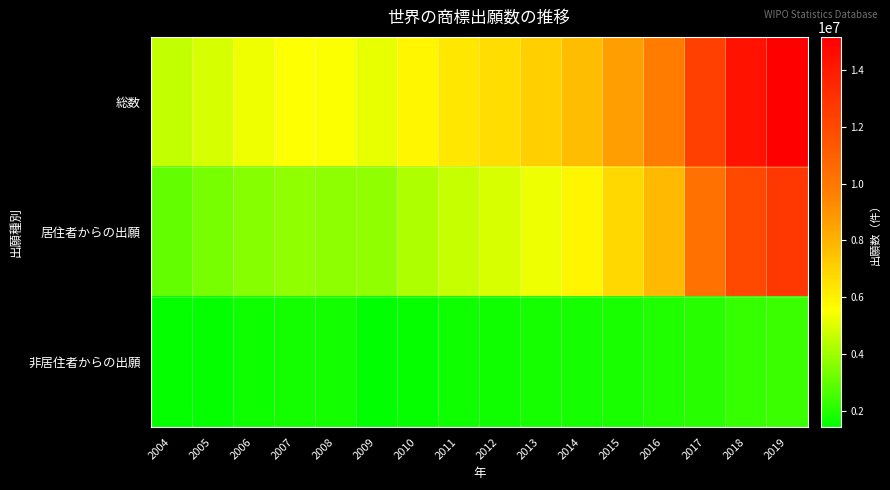

Which label corresponds to the largest value in the chart?

2019